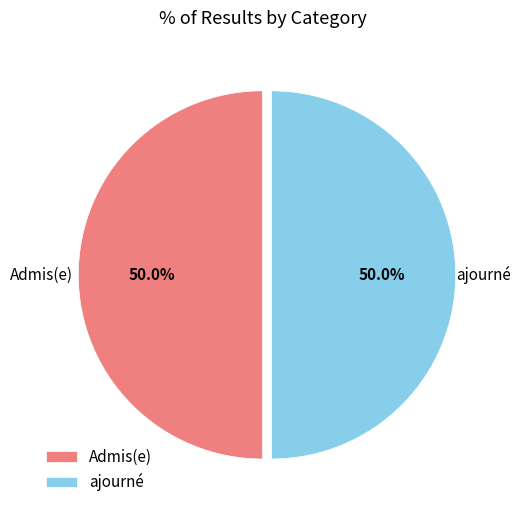

Count the number of slices in the pie.

2